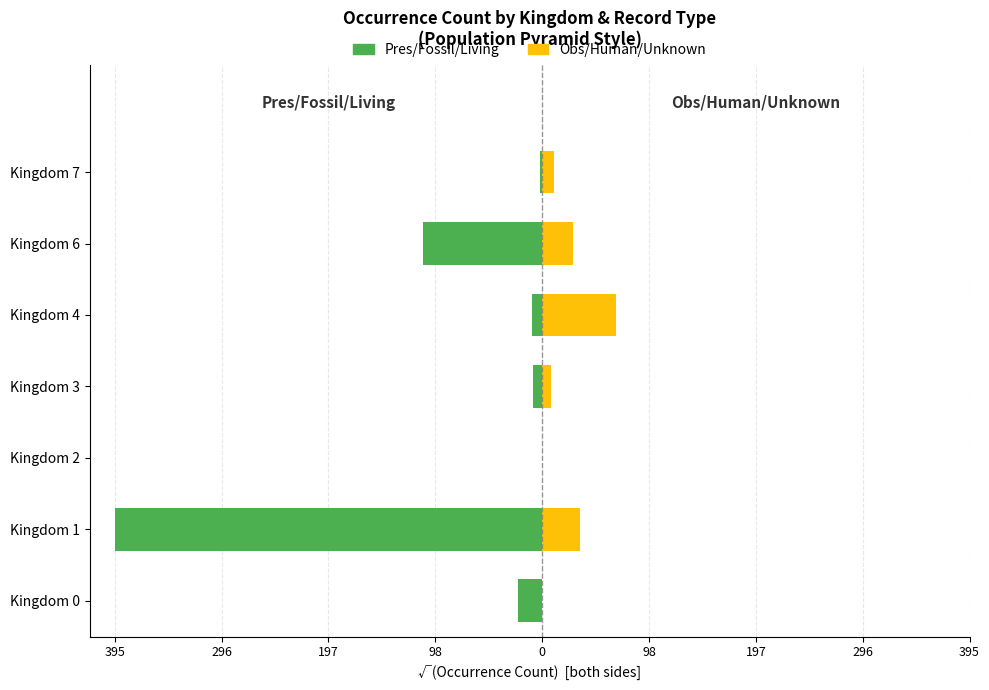

What is the value of the Group A (Pres/Fossil/Living) bar at the 1st from the left?

-22.7